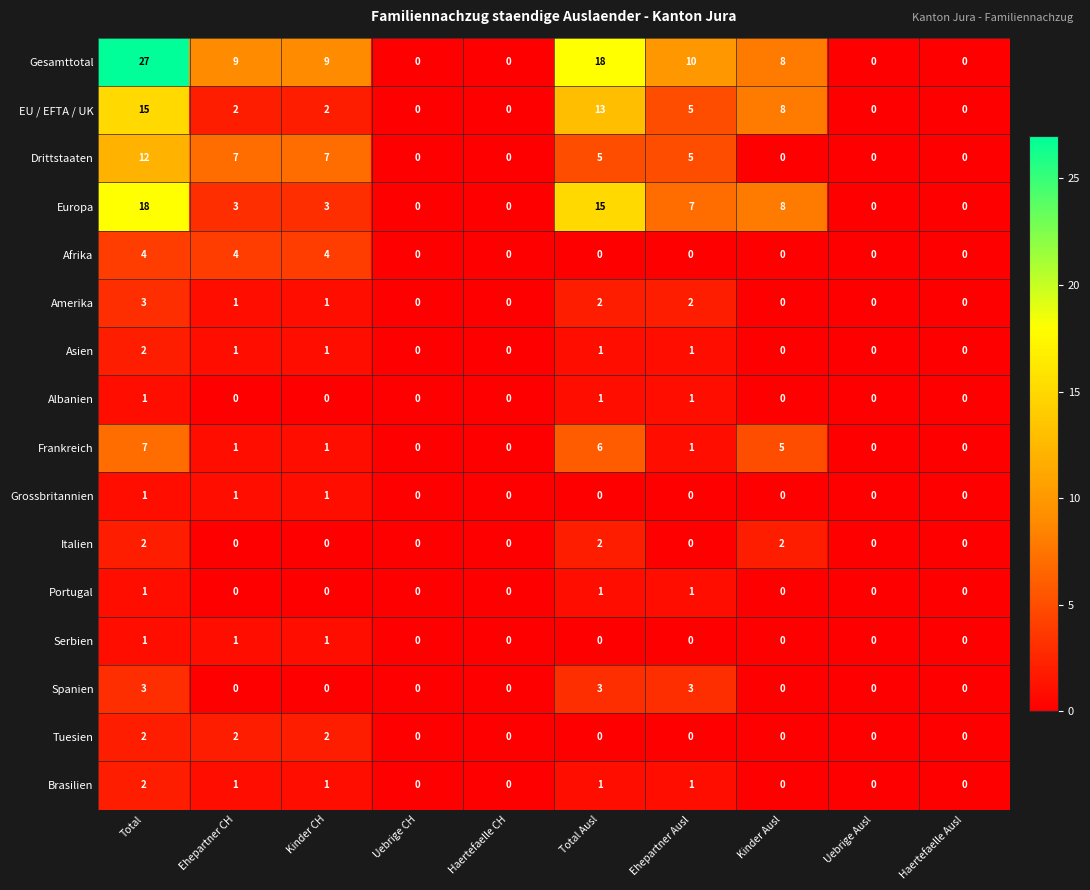

What is the maximum value for Gesamttotal?

27